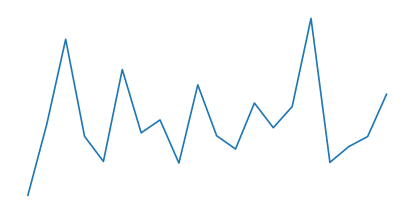

How many points are lower than both their immediate neighbors (excluding endpoints)?

6